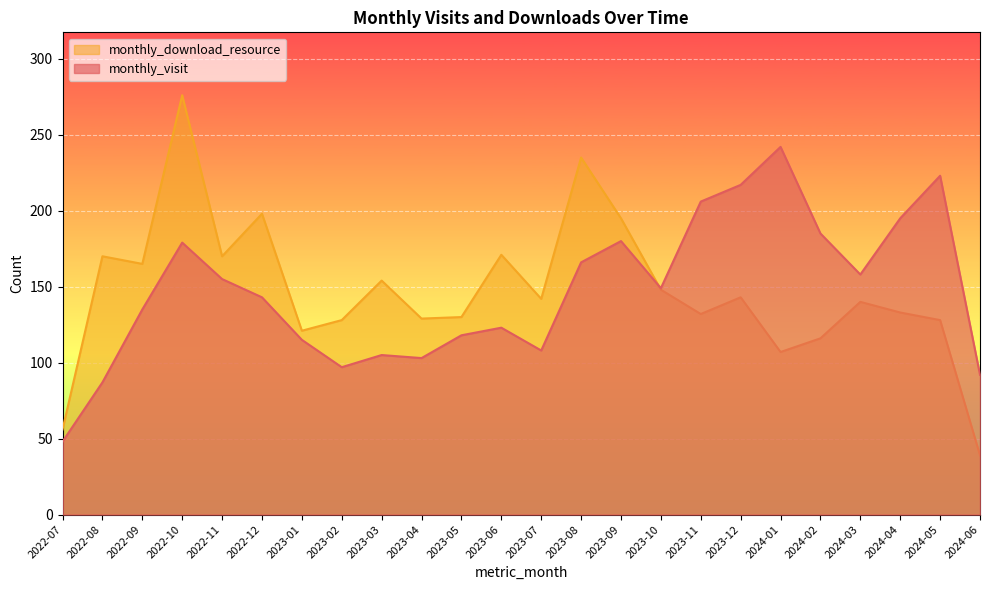

Which category has the highest value in the monthly_download_resource series?

2022-10